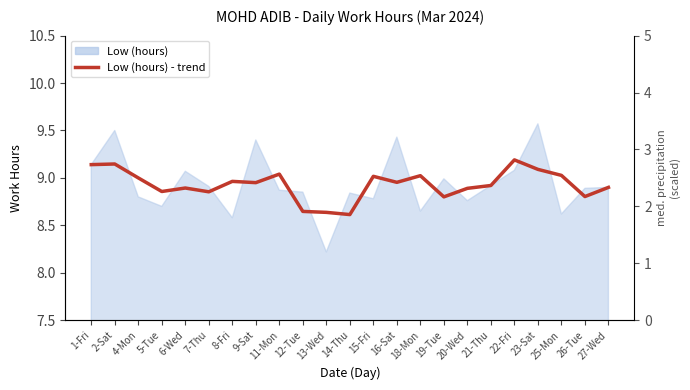

What is the average value?

8.9